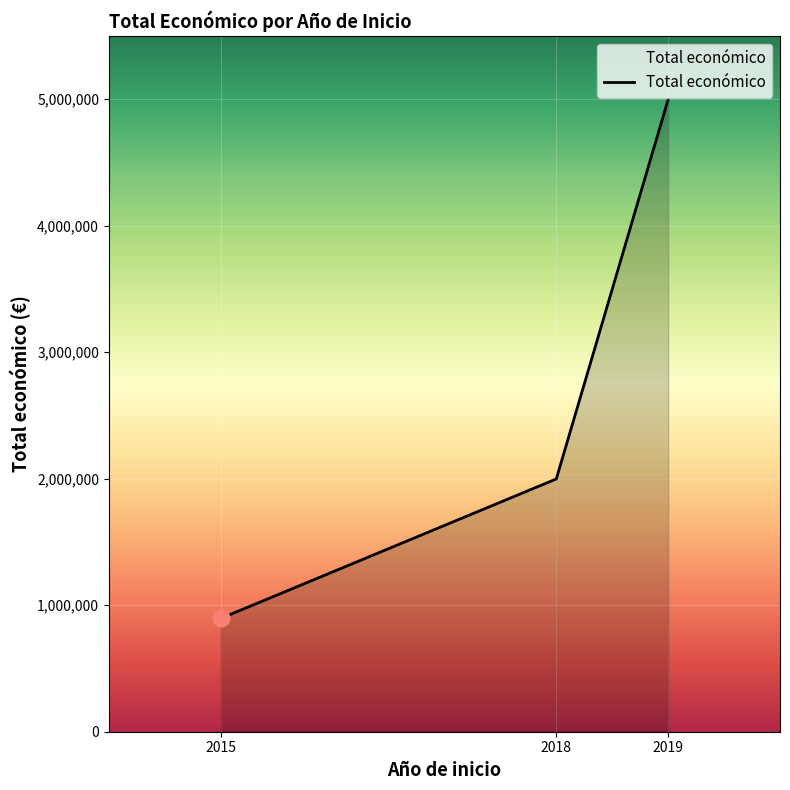

What is the sum of all values?

7891744